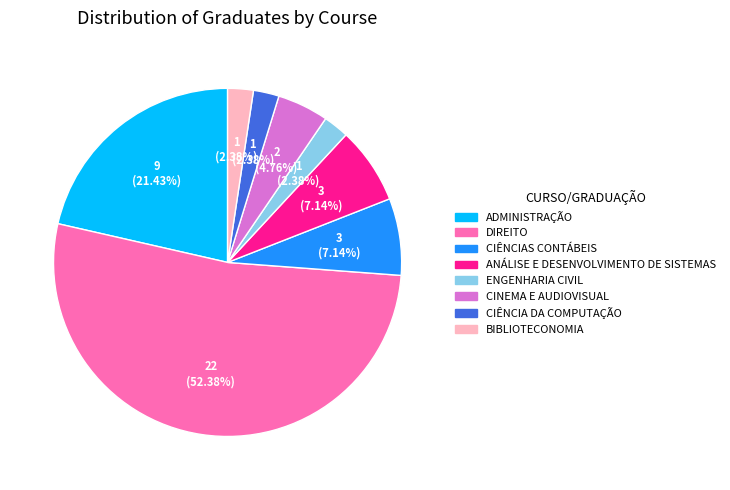

What is the ratio of the value at DIREITO to the value at CIÊNCIAS CONTÁBEIS?

7.3